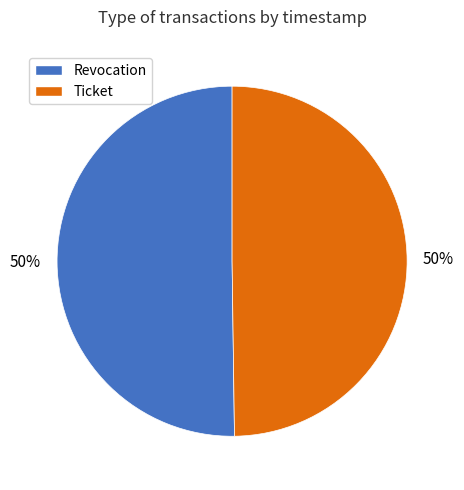

How many slices are in this pie chart?

2